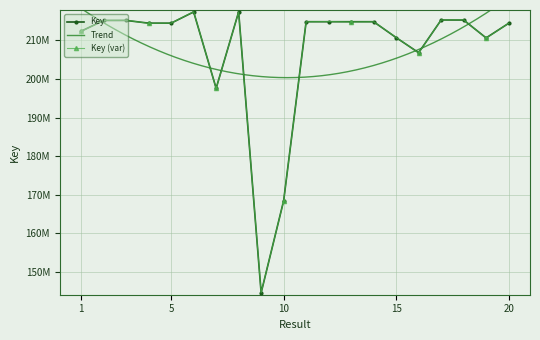

Reading right to left, list all the values displayed in this chart.

214439545	210654918	215301876	215302648	206819134	210745470	214855123	214855295	214855334	214855755	168402821	144534903	217397086	197585241	217396862	214484304	214484057	215188698	215189309	212393822